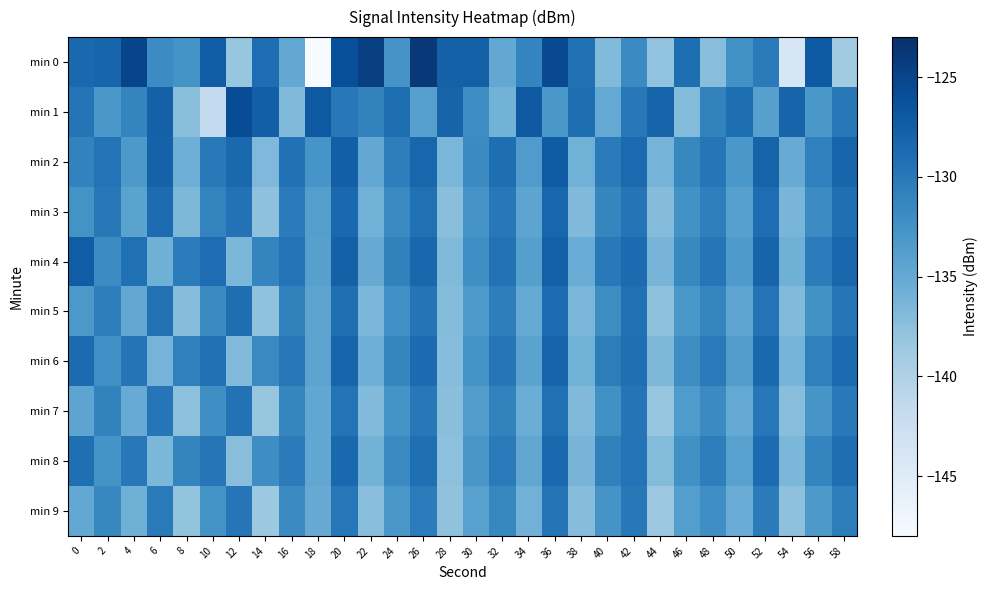

Reading left to right, transcribe all the data shown in this chart.

min 0: 0=-128.4	2=-128.1	4=-125.0	6=-131.8	8=-132.6	10=-127.4	12=-138.2	14=-128.9	16=-134.9	18=-148.4	20=-126.0	22=-124.5	24=-132.8	26=-123.8	28=-127.7	30=-127.7	32=-134.9	34=-131.1	36=-125.4	38=-129.3	40=-136.9	42=-131.7	44=-137.9	46=-129.0	48=-137.3	50=-132.4	52=-130.3	54=-143.9	56=-127.1	58=-139.0
min 1: 0=-129.6	2=-133.0	4=-131.2	6=-127.7	8=-137.4	10=-141.6	12=-125.8	14=-127.5	16=-136.8	18=-126.9	20=-130.0	22=-131.0	24=-129.0	26=-134.0	28=-128.0	30=-132.0	32=-136.0	34=-127.0	36=-133.0	38=-129.0	40=-135.0	42=-130.0	44=-128.0	46=-137.0	48=-131.0	50=-129.0	52=-134.0	54=-128.0	56=-133.0	58=-130.0
min 2: 0=-131.0	2=-129.5	4=-133.2	6=-127.8	8=-135.6	10=-130.1	12=-128.4	14=-136.7	16=-129.3	18=-132.8	20=-127.5	22=-134.9	24=-130.6	26=-128.2	28=-136.4	30=-131.7	32=-129.0	34=-133.5	36=-127.2	38=-135.8	40=-130.3	42=-128.6	44=-136.1	46=-131.4	48=-129.7	50=-133.0	52=-127.9	54=-135.3	56=-130.8	58=-128.1
min 3: 0=-132.5	2=-130.0	4=-134.3	6=-128.8	8=-136.6	10=-131.1	12=-129.4	14=-137.7	16=-130.3	18=-133.8	20=-128.5	22=-135.9	24=-131.6	26=-129.2	28=-137.4	30=-132.7	32=-130.0	34=-134.5	36=-128.2	38=-136.8	40=-131.3	42=-129.6	44=-137.1	46=-132.4	48=-130.7	50=-134.0	52=-128.9	54=-136.3	56=-131.8	58=-129.1
min 4: 0=-127.3	2=-131.8	4=-129.2	6=-135.7	8=-130.4	10=-128.9	12=-136.5	14=-131.2	16=-129.5	18=-134.0	20=-127.7	22=-135.2	24=-130.9	26=-128.3	28=-136.8	30=-132.1	32=-129.4	34=-133.9	36=-127.6	38=-135.4	40=-130.1	42=-128.7	44=-136.2	46=-131.5	48=-129.8	50=-133.3	52=-128.0	54=-135.7	56=-130.4	58=-128.2
min 5: 0=-133.1	2=-130.6	4=-134.9	6=-129.4	8=-137.2	10=-131.7	12=-129.0	14=-137.8	16=-130.9	18=-134.4	20=-129.1	22=-136.5	24=-132.2	26=-129.6	28=-137.0	30=-133.3	32=-130.6	34=-135.1	36=-128.8	38=-136.4	40=-131.9	42=-129.2	44=-137.7	46=-133.0	48=-131.3	50=-134.6	52=-129.5	54=-136.9	56=-132.4	58=-129.7
min 6: 0=-128.7	2=-132.2	4=-129.6	6=-136.1	8=-130.8	10=-129.3	12=-136.9	14=-131.6	16=-129.9	18=-134.4	20=-128.1	22=-135.6	24=-131.3	26=-128.7	28=-137.2	30=-132.5	32=-129.8	34=-134.3	36=-128.0	38=-135.8	40=-130.5	42=-129.1	44=-136.6	46=-131.9	48=-130.2	50=-133.7	52=-128.4	54=-136.1	56=-130.8	58=-128.6
min 7: 0=-134.5	2=-131.0	4=-135.3	6=-129.8	8=-137.6	10=-132.1	12=-129.4	14=-138.2	16=-131.3	18=-134.8	20=-129.5	22=-136.9	24=-132.6	26=-130.0	28=-137.4	30=-133.7	32=-131.0	34=-135.5	36=-129.2	38=-136.8	40=-132.3	42=-129.6	44=-138.1	46=-133.4	48=-131.7	50=-135.0	52=-129.9	54=-137.3	56=-132.8	58=-130.1
min 8: 0=-129.1	2=-132.6	4=-130.0	6=-136.5	8=-131.2	10=-129.7	12=-137.3	14=-132.0	16=-130.3	18=-134.8	20=-128.5	22=-136.0	24=-131.7	26=-129.1	28=-137.6	30=-132.9	32=-130.2	34=-134.7	36=-128.4	38=-136.2	40=-130.9	42=-129.5	44=-137.0	46=-132.3	48=-130.6	50=-134.1	52=-128.8	54=-136.5	56=-131.2	58=-129.0
min 9: 0=-134.9	2=-131.4	4=-135.7	6=-130.2	8=-138.0	10=-132.5	12=-129.8	14=-138.6	16=-131.7	18=-135.2	20=-129.9	22=-137.3	24=-133.0	26=-130.4	28=-137.8	30=-134.1	32=-131.4	34=-135.9	36=-129.6	38=-137.2	40=-132.7	42=-130.0	44=-138.5	46=-133.8	48=-132.1	50=-135.4	52=-130.3	54=-137.7	56=-133.2	58=-130.5